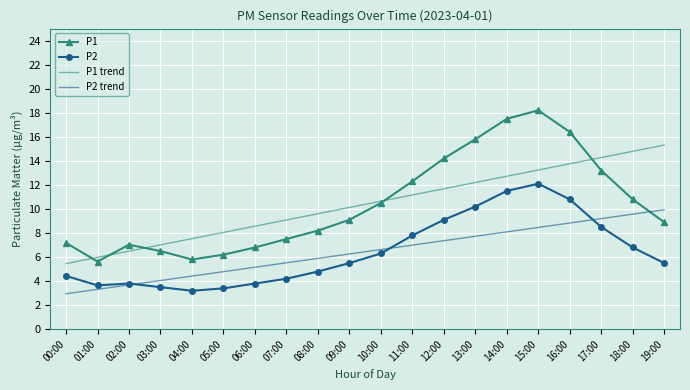

The value of P2 at 02:00 is 3.8. True or false?

True